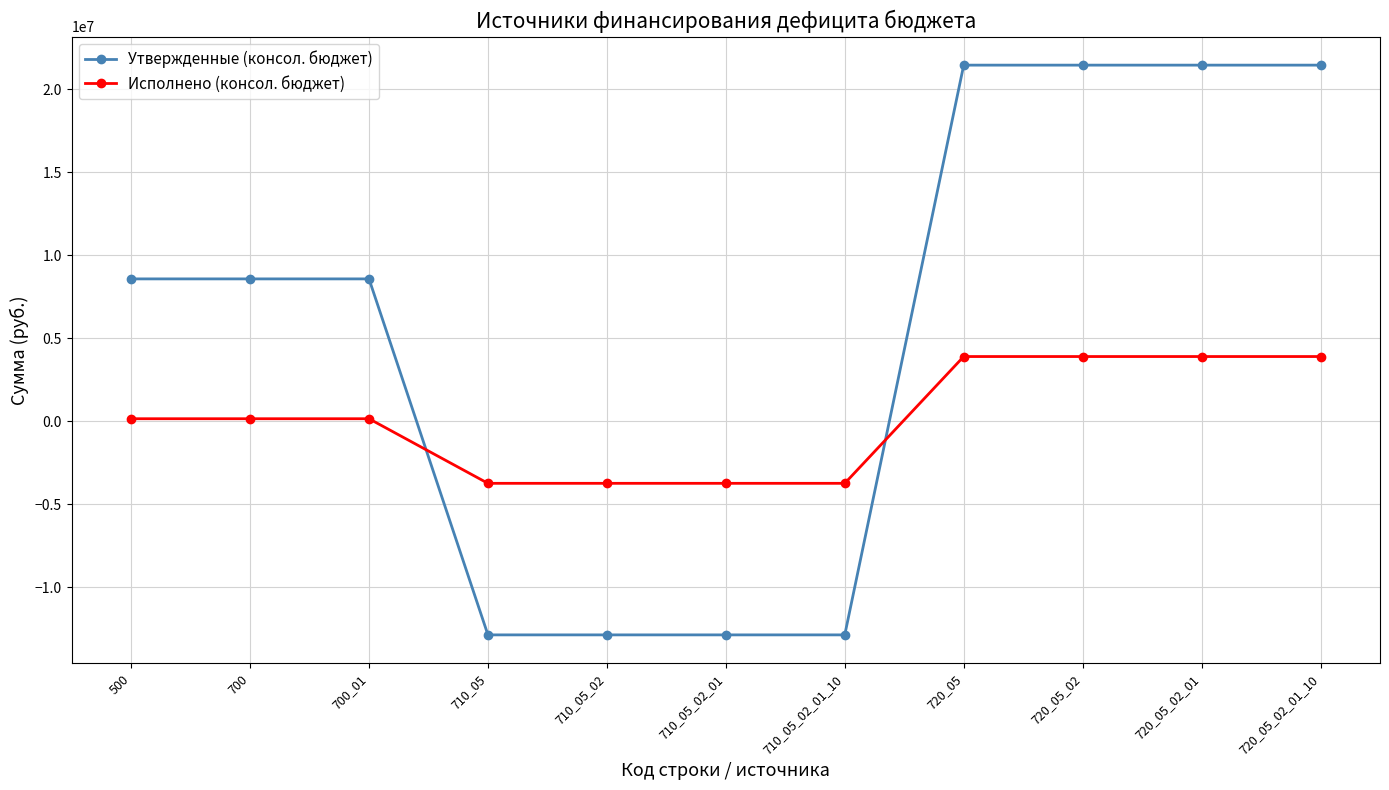

What is the label of the 2nd point from the right?

720_05_02_01